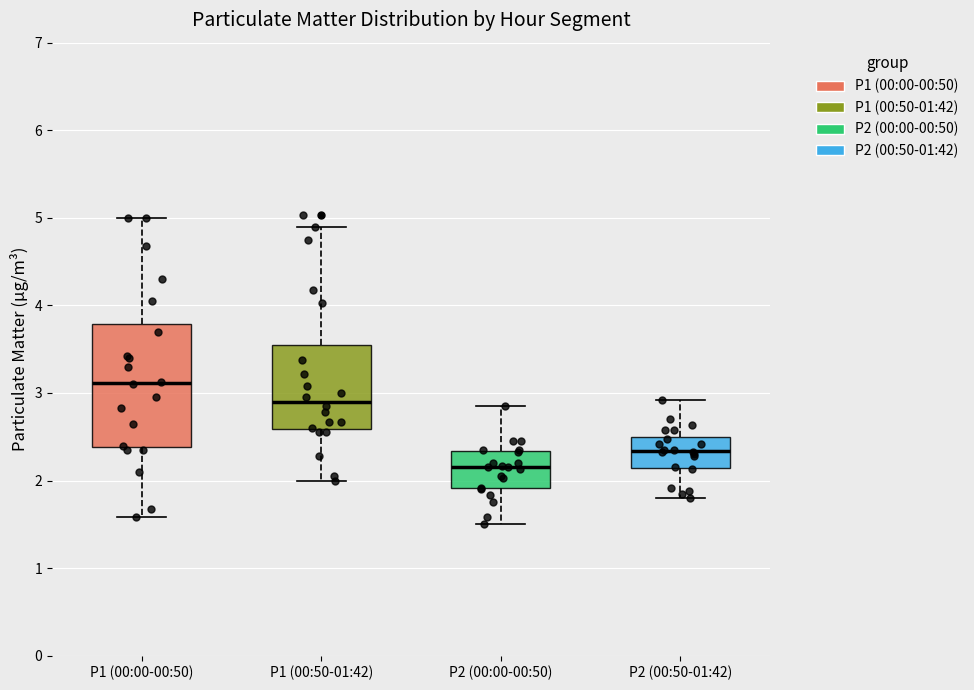

Which box has the highest median line?

P1 (00:00-00:50)